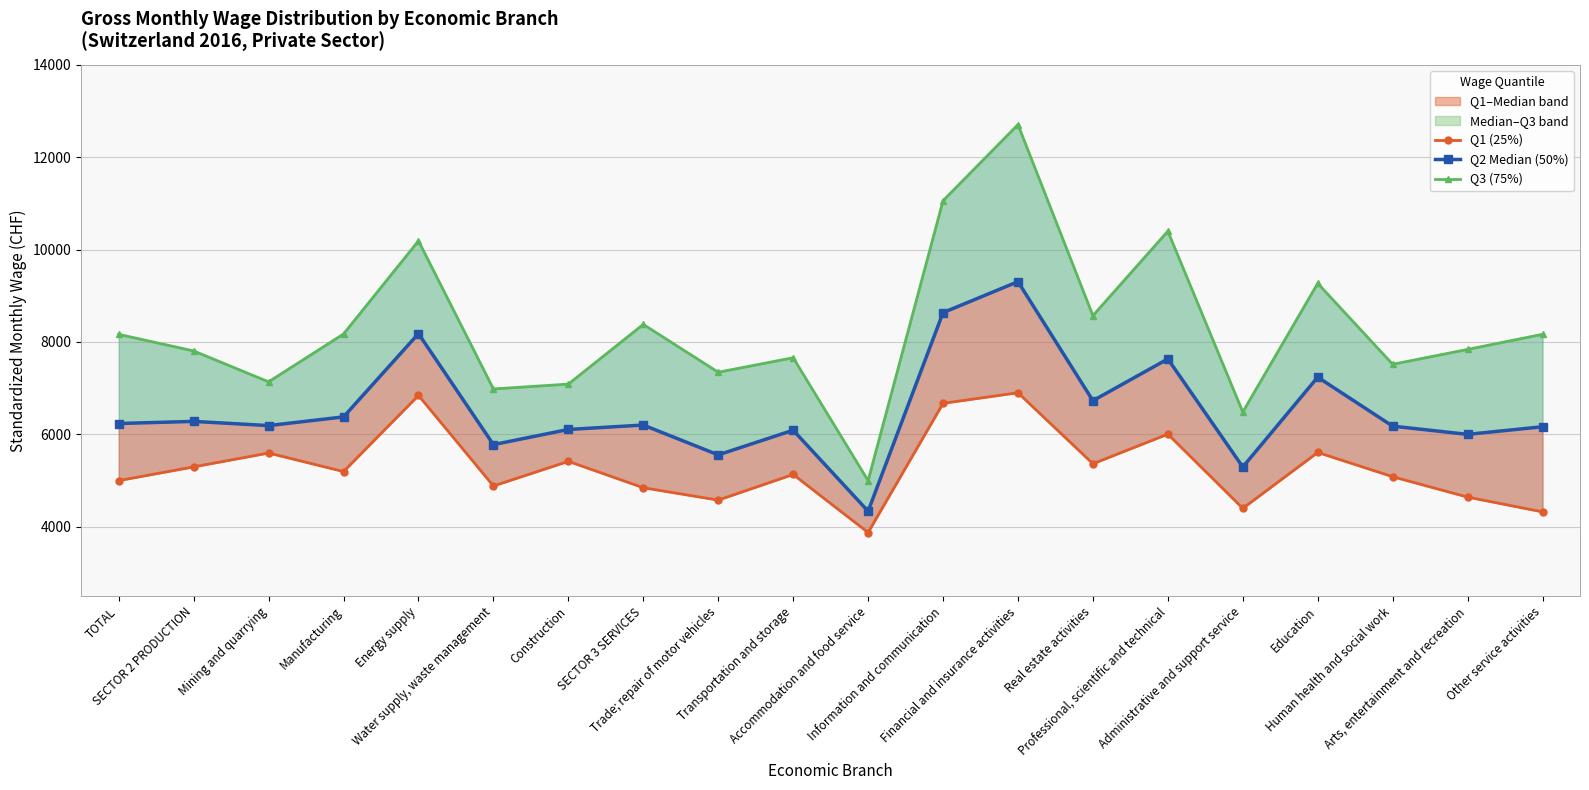

What is the label of the 20th point from the left?

Other service activities